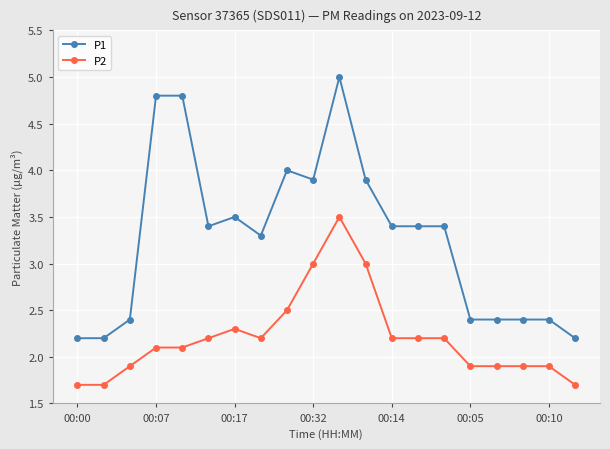

What is the maximum value for P2?

3.5